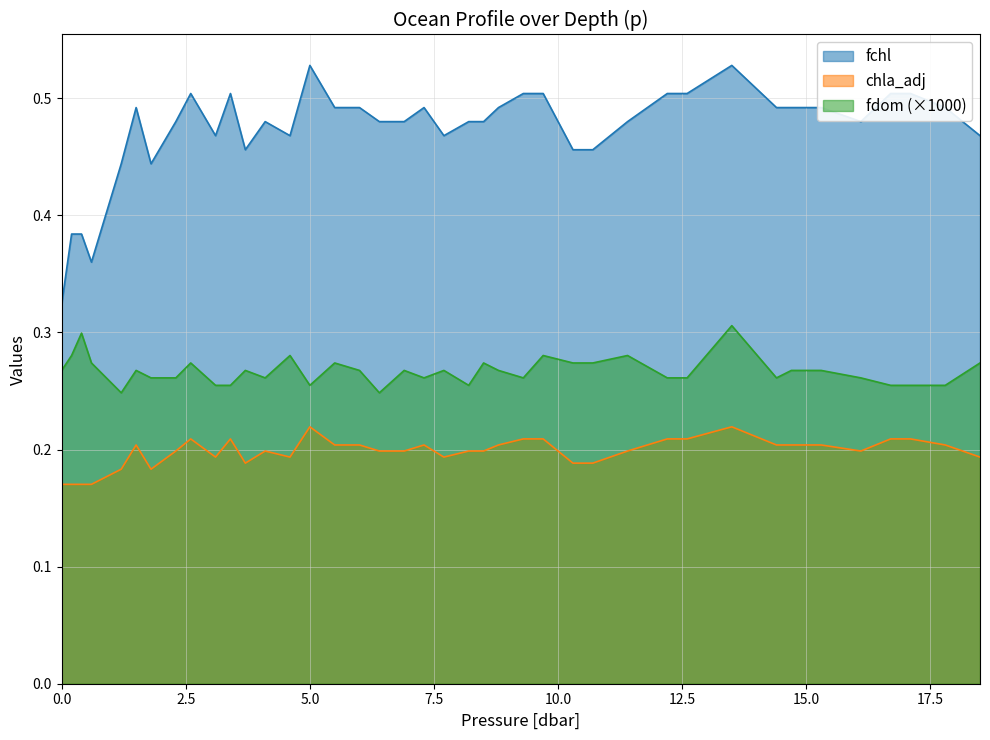

Reading left to right, transcribe all the data shown in this chart.

fchl: 0.3	0.4	0.4	0.4	0.4	0.5	0.4	0.5	0.5	0.5	0.5	0.5	0.5	0.5	0.5	0.5	0.5	0.5	0.5	0.5	0.5	0.5	0.5	0.5	0.5	0.5	0.5	0.5	0.5	0.5	0.5	0.5	0.5	0.5	0.5	0.5	0.5	0.5	0.5	0.5
chla_adj: 0.2	0.2	0.2	0.2	0.2	0.2	0.2	0.2	0.2	0.2	0.2	0.2	0.2	0.2	0.2	0.2	0.2	0.2	0.2	0.2	0.2	0.2	0.2	0.2	0.2	0.2	0.2	0.2	0.2	0.2	0.2	0.2	0.2	0.2	0.2	0.2	0.2	0.2	0.2	0.2
fdom: 0.3	0.3	0.3	0.3	0.2	0.3	0.3	0.3	0.3	0.3	0.3	0.3	0.3	0.3	0.3	0.3	0.3	0.2	0.3	0.3	0.3	0.3	0.3	0.3	0.3	0.3	0.3	0.3	0.3	0.3	0.3	0.3	0.3	0.3	0.3	0.3	0.3	0.3	0.3	0.3